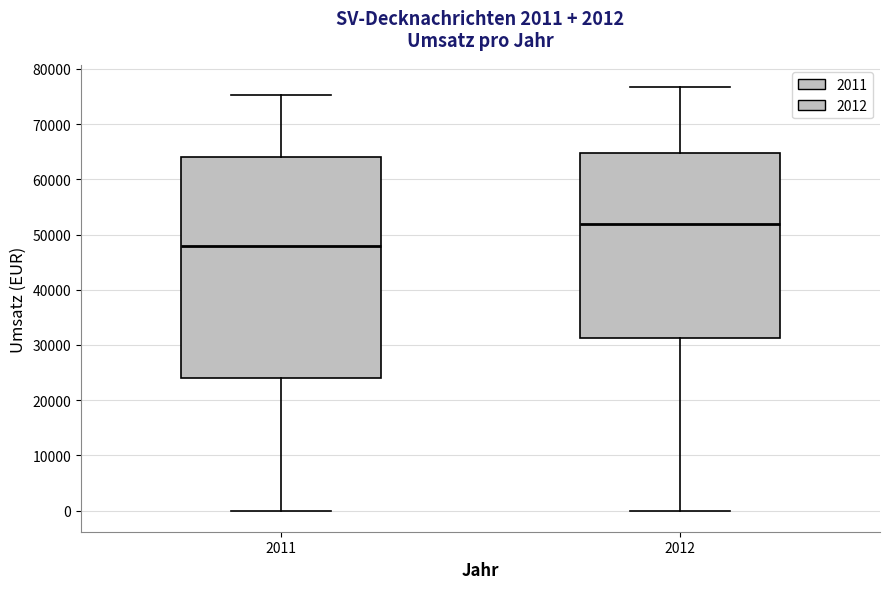

Comparing the boxes themselves (not the whiskers), which one is the tallest?

2011